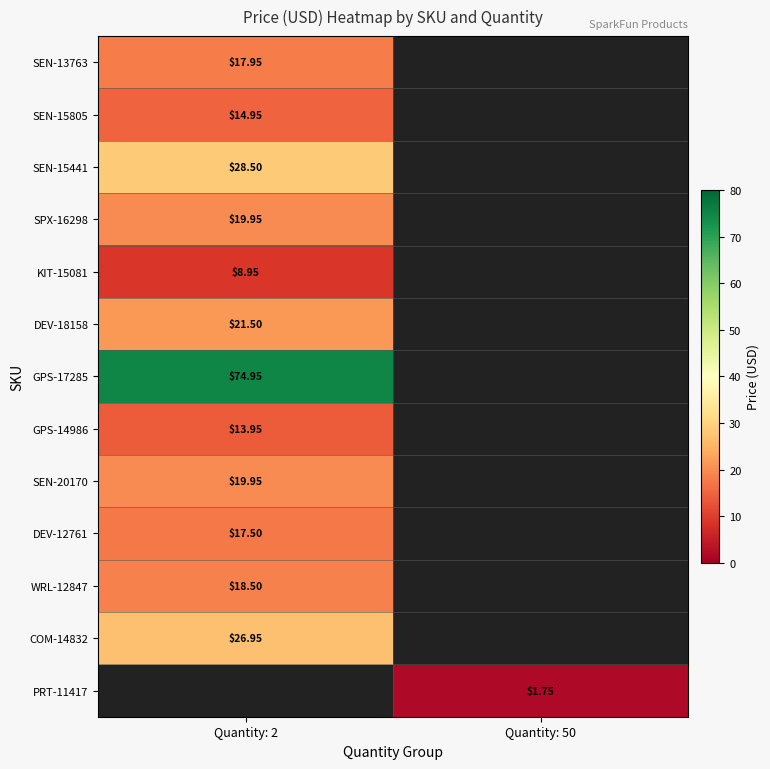

Is the value of GPS-14986 at Quantity: 2 greater than the value of GPS-17285 at Quantity: 2?

No